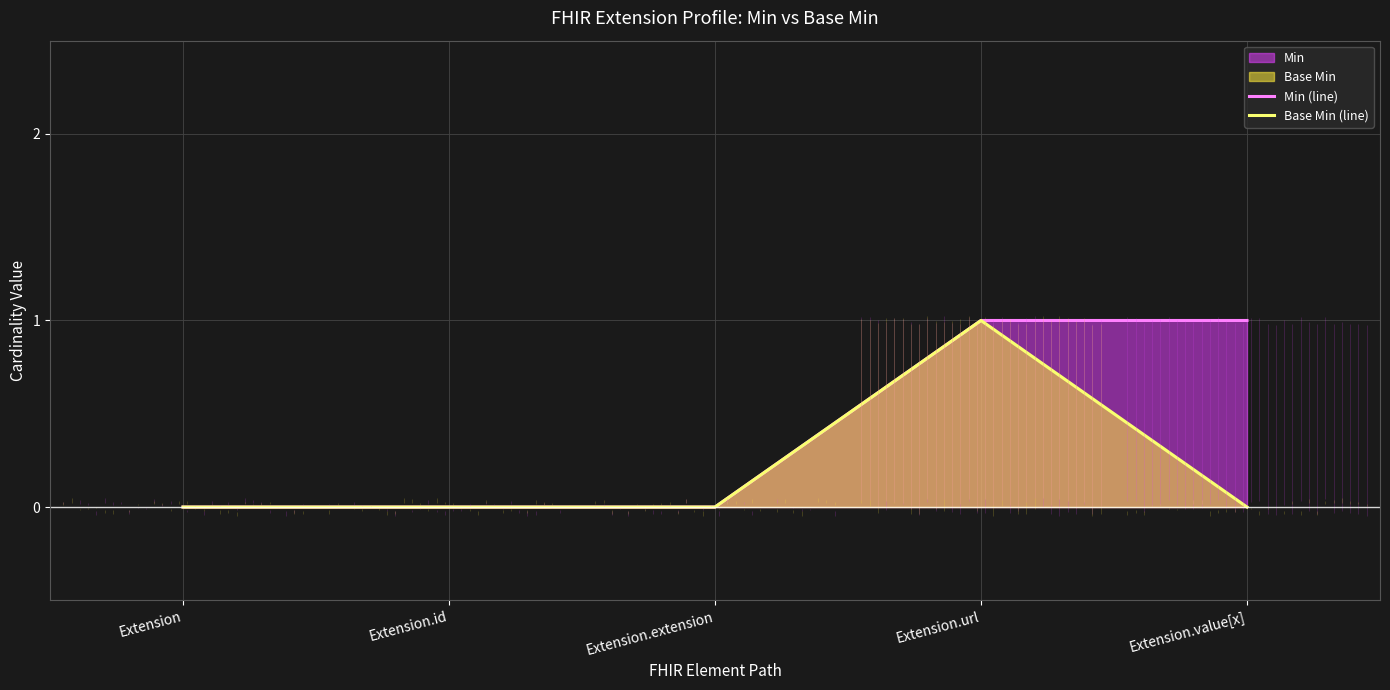

Is the value of Base Min (line) at Extension.extension greater than the value of Min (line) at Extension?

No